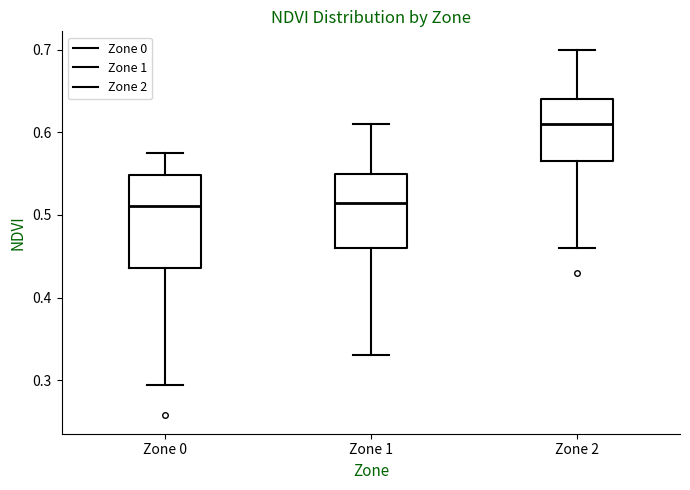

Which box is the tallest, from its lower edge to its upper edge?

Zone 0